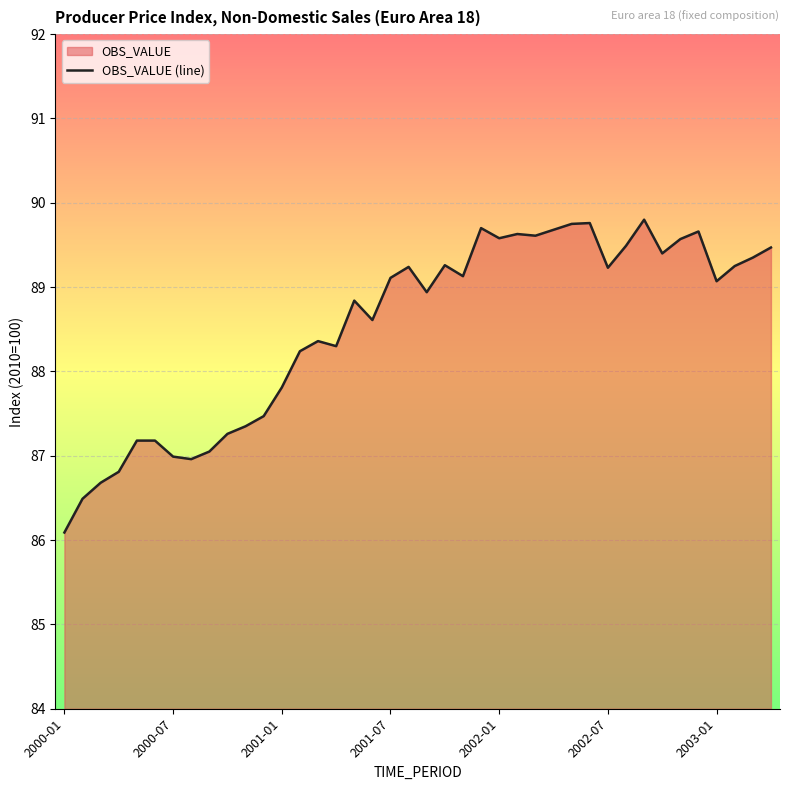

How many data points does each series have?

40